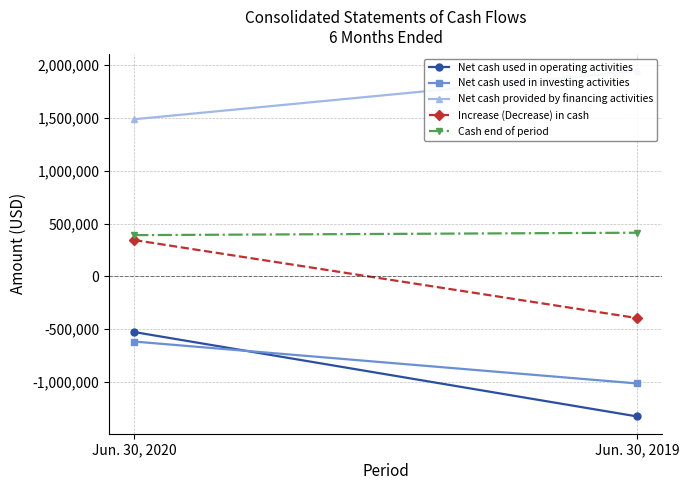

How many Increase (Decrease) in cash values are between -394649 and 343661?

2